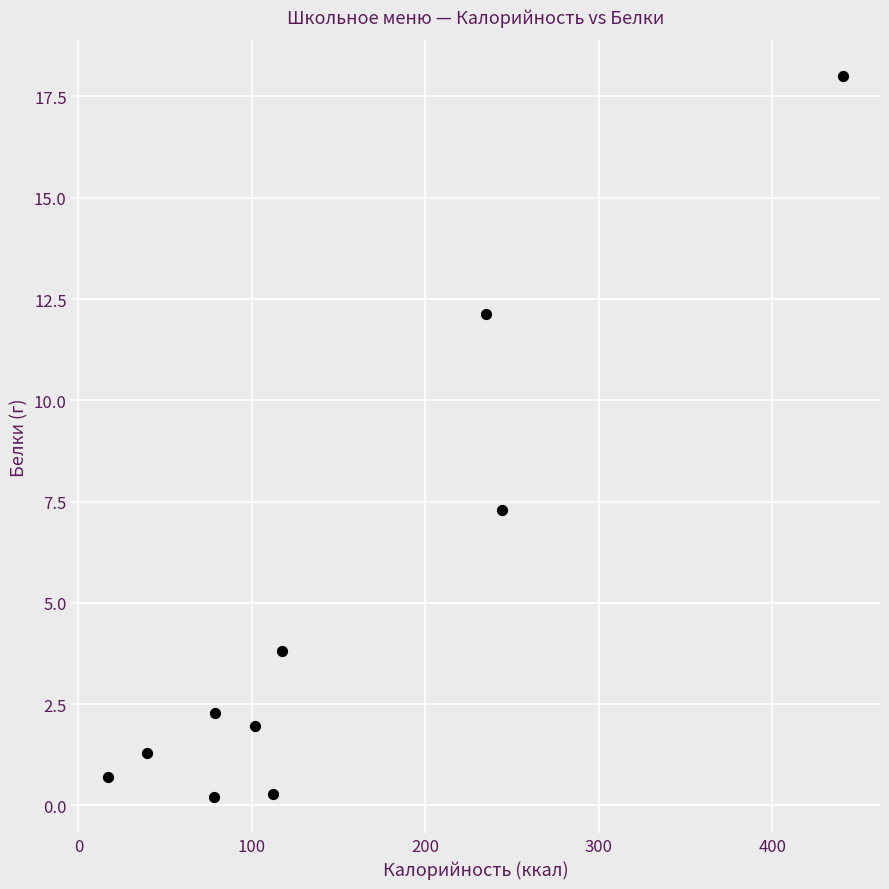

What is the average X value?

146.5